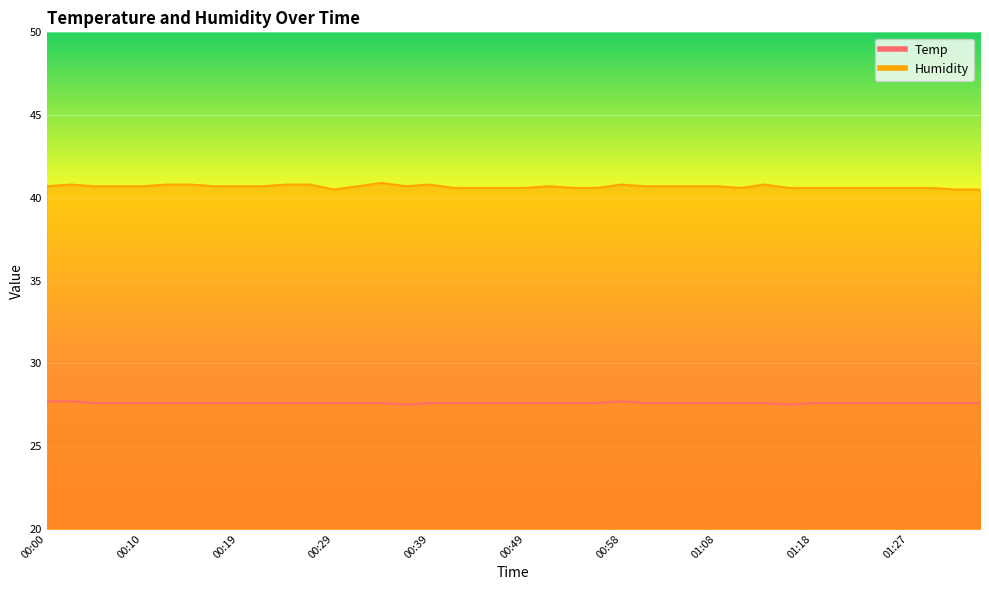

Between 00:32 and 00:53, which is larger?

00:32